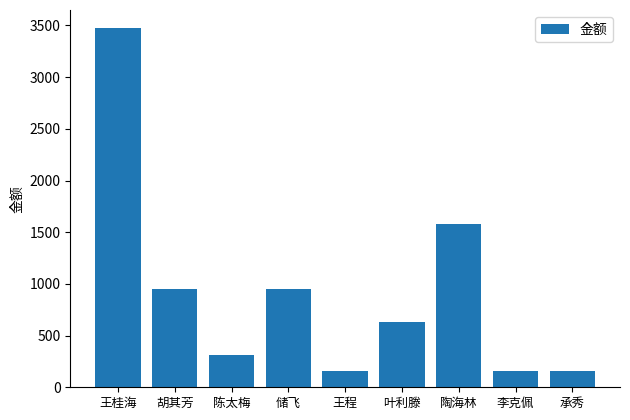

Are the bars horizontal?

No